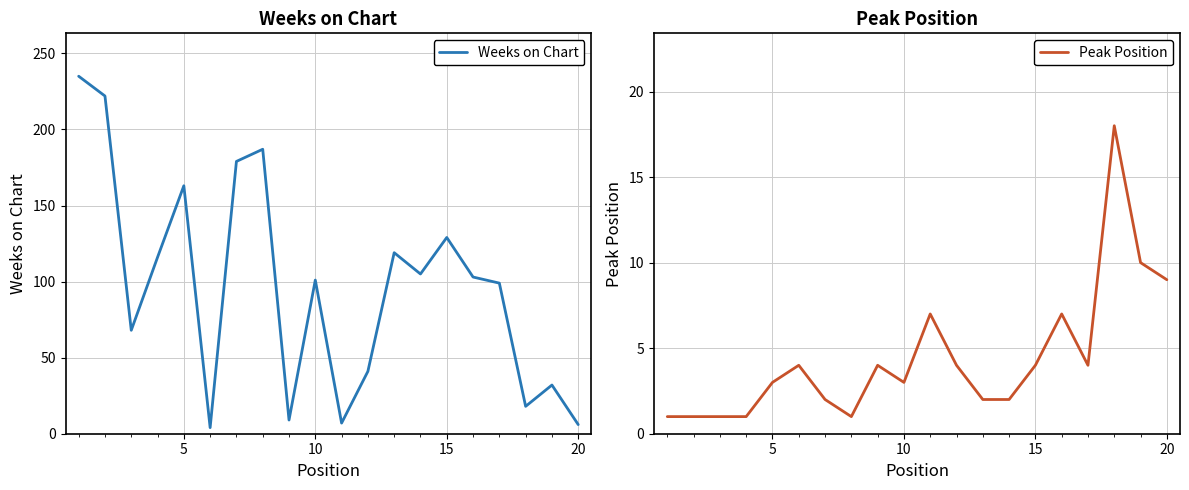

The value of Peak Position at 15 is 4. True or false?

True